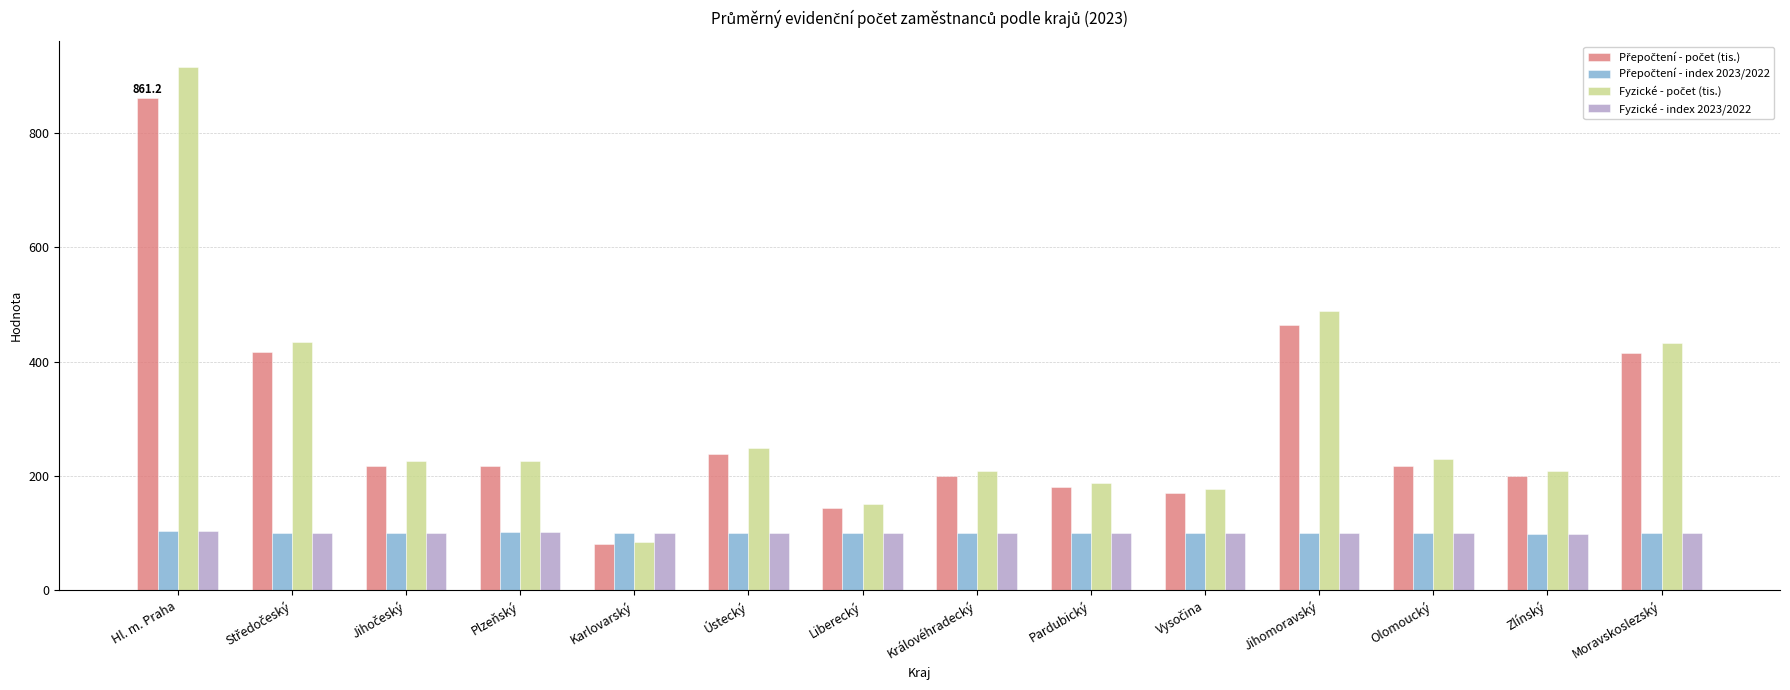

The value of Fyzické - index 2023/2022 at Liberecký is 146.6. True or false?

False